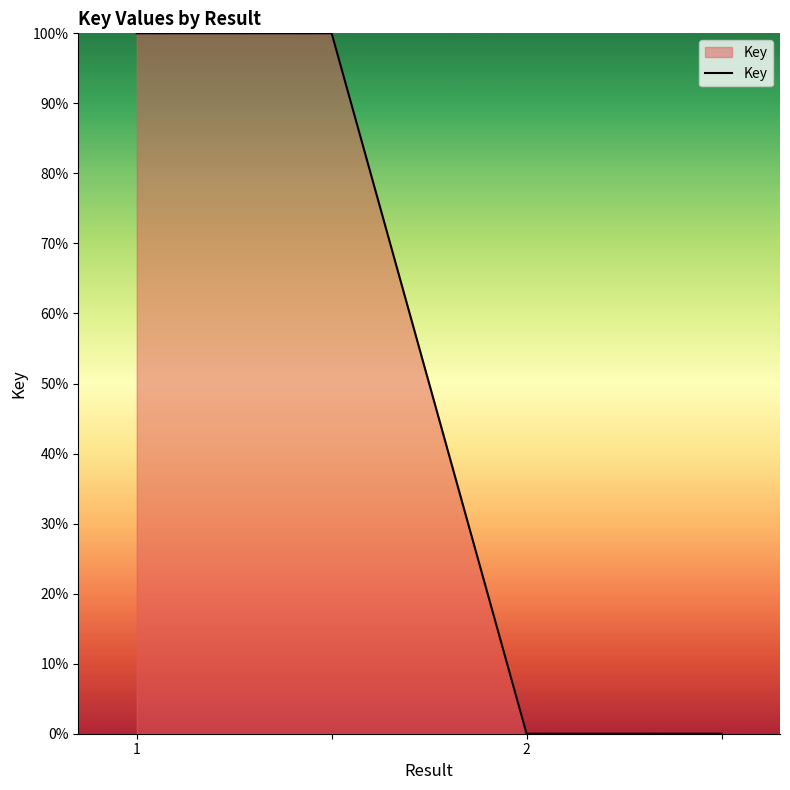

What is the difference between the second highest and second lowest values?

100